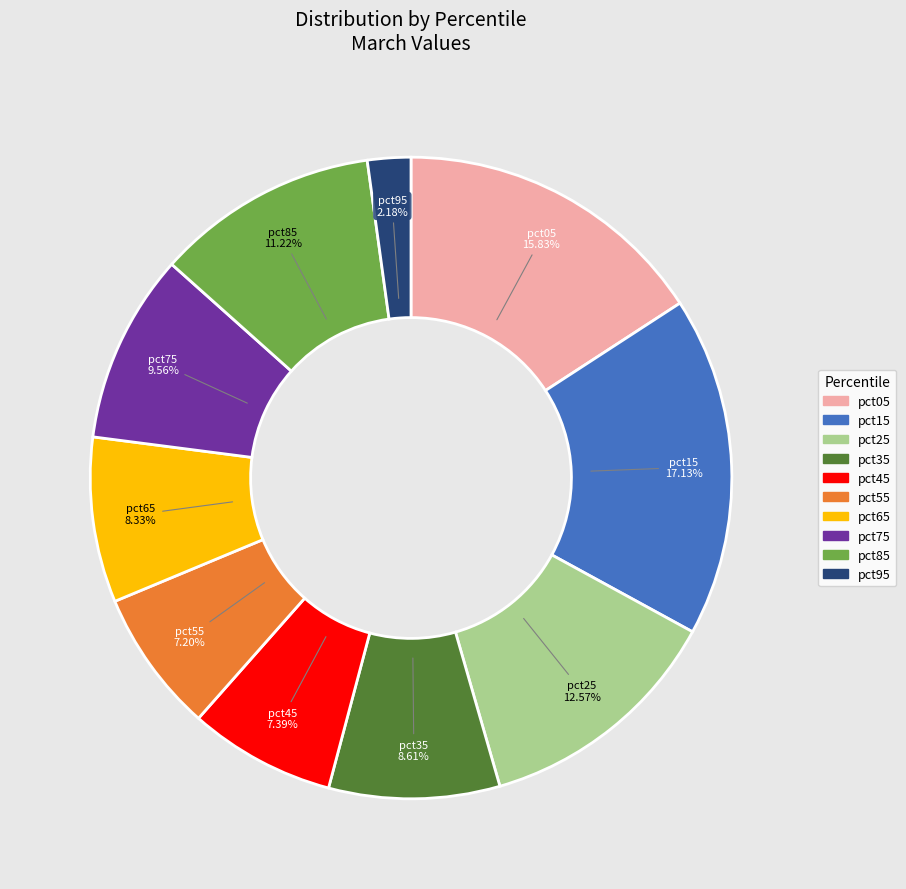

What percentage is the pct45 slice, to the nearest percent?

7%